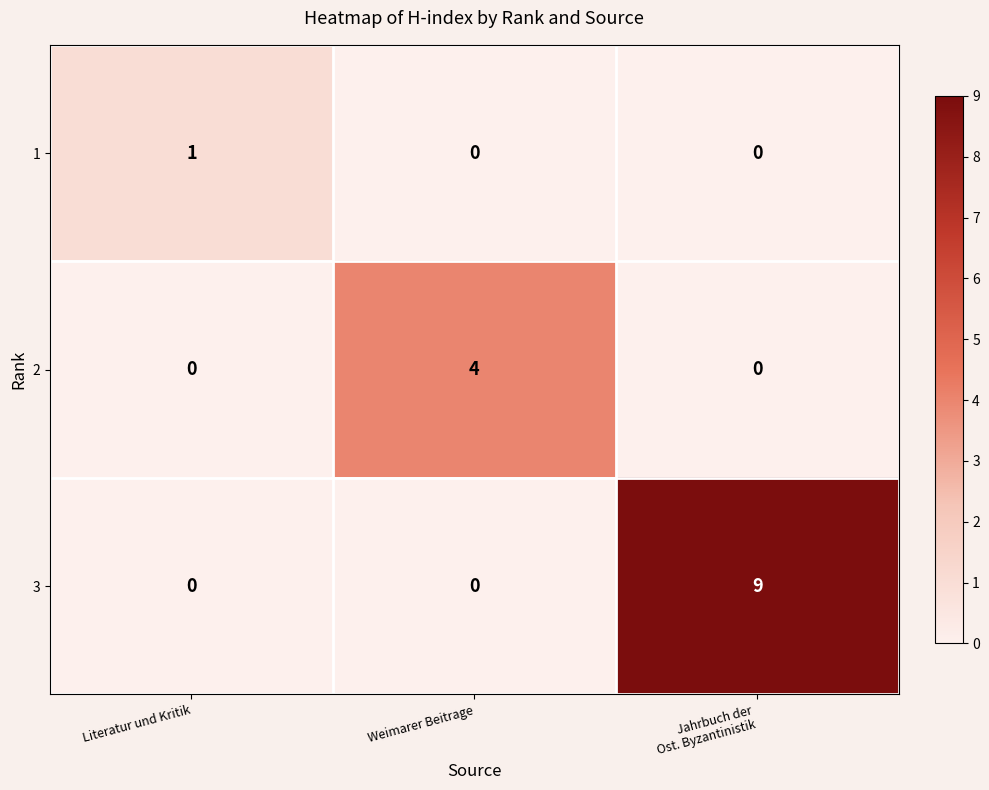

What is the difference between the maximum and minimum values in the 2 series?

4